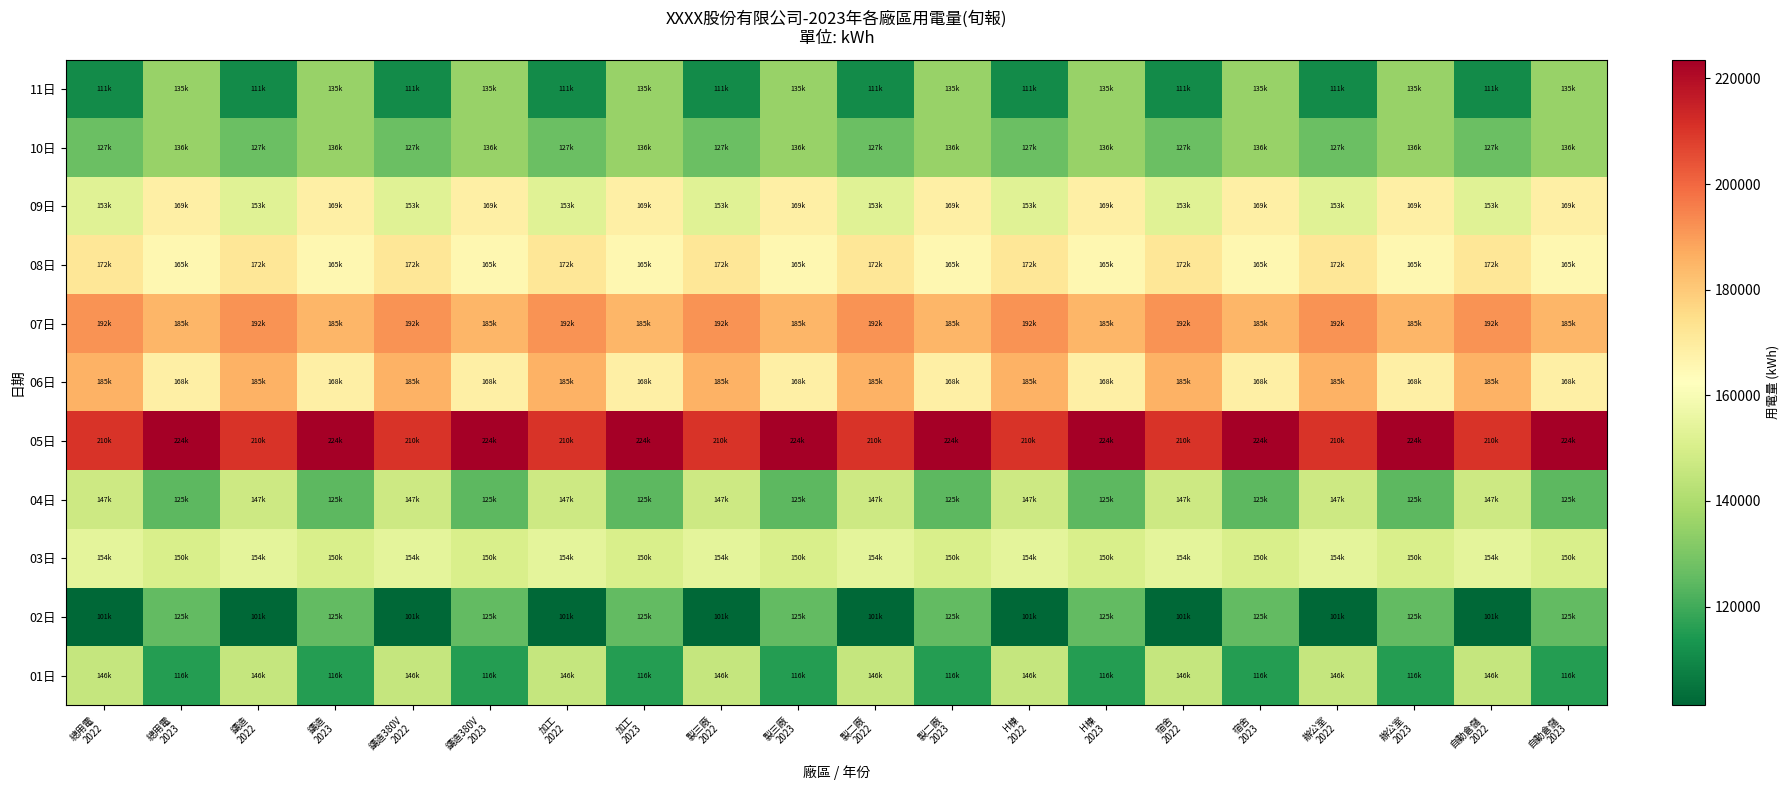

Reading right to left, transcribe all the data shown in this chart.

01日: 自動倉儲
2023=115521.0	自動倉儲
2022=145560.6	辦公室
2023=115521.0	辦公室
2022=145560.6	宿舍
2023=115521.0	宿舍
2022=145560.6	H棟
2023=115521.0	H棟
2022=145560.6	製二廠
2023=115521.0	製二廠
2022=145560.6	製三廠
2023=115521.0	製三廠
2022=145560.6	加工
2023=115521.0	加工
2022=145560.6	鑄造380V
2023=115521.0	鑄造380V
2022=145560.6	鑄造
2023=115521.0	鑄造
2022=145560.6	總用電
2023=115521.0	總用電
2022=145560.6
02日: 自動倉儲
2023=125315.0	自動倉儲
2022=101351.5	辦公室
2023=125315.0	辦公室
2022=101351.5	宿舍
2023=125315.0	宿舍
2022=101351.5	H棟
2023=125315.0	H棟
2022=101351.5	製二廠
2023=125315.0	製二廠
2022=101351.5	製三廠
2023=125315.0	製三廠
2022=101351.5	加工
2023=125315.0	加工
2022=101351.5	鑄造380V
2023=125315.0	鑄造380V
2022=101351.5	鑄造
2023=125315.0	鑄造
2022=101351.5	總用電
2023=125315.0	總用電
2022=101351.5
03日: 自動倉儲
2023=150055.3	自動倉儲
2022=154144.3	辦公室
2023=150055.3	辦公室
2022=154144.3	宿舍
2023=150055.3	宿舍
2022=154144.3	H棟
2023=150055.3	H棟
2022=154144.3	製二廠
2023=150055.3	製二廠
2022=154144.3	製三廠
2023=150055.3	製三廠
2022=154144.3	加工
2023=150055.3	加工
2022=154144.3	鑄造380V
2023=150055.3	鑄造380V
2022=154144.3	鑄造
2023=150055.3	鑄造
2022=154144.3	總用電
2023=150055.3	總用電
2022=154144.3
04日: 自動倉儲
2023=124544.0	自動倉儲
2022=147259.8	辦公室
2023=124544.0	辦公室
2022=147259.8	宿舍
2023=124544.0	宿舍
2022=147259.8	H棟
2023=124544.0	H棟
2022=147259.8	製二廠
2023=124544.0	製二廠
2022=147259.8	製三廠
2023=124544.0	製三廠
2022=147259.8	加工
2023=124544.0	加工
2022=147259.8	鑄造380V
2023=124544.0	鑄造380V
2022=147259.8	鑄造
2023=124544.0	鑄造
2022=147259.8	總用電
2023=124544.0	總用電
2022=147259.8
05日: 自動倉儲
2023=223541.0	自動倉儲
2022=210479.7	辦公室
2023=223541.0	辦公室
2022=210479.7	宿舍
2023=223541.0	宿舍
2022=210479.7	H棟
2023=223541.0	H棟
2022=210479.7	製二廠
2023=223541.0	製二廠
2022=210479.7	製三廠
2023=223541.0	製三廠
2022=210479.7	加工
2023=223541.0	加工
2022=210479.7	鑄造380V
2023=223541.0	鑄造380V
2022=210479.7	鑄造
2023=223541.0	鑄造
2022=210479.7	總用電
2023=223541.0	總用電
2022=210479.7
06日: 自動倉儲
2023=168240.0	自動倉儲
2022=185358.1	辦公室
2023=168240.0	辦公室
2022=185358.1	宿舍
2023=168240.0	宿舍
2022=185358.1	H棟
2023=168240.0	H棟
2022=185358.1	製二廠
2023=168240.0	製二廠
2022=185358.1	製三廠
2023=168240.0	製三廠
2022=185358.1	加工
2023=168240.0	加工
2022=185358.1	鑄造380V
2023=168240.0	鑄造380V
2022=185358.1	鑄造
2023=168240.0	鑄造
2022=185358.1	總用電
2023=168240.0	總用電
2022=185358.1
07日: 自動倉儲
2023=184541.0	自動倉儲
2022=191718.5	辦公室
2023=184541.0	辦公室
2022=191718.5	宿舍
2023=184541.0	宿舍
2022=191718.5	H棟
2023=184541.0	H棟
2022=191718.5	製二廠
2023=184541.0	製二廠
2022=191718.5	製三廠
2023=184541.0	製三廠
2022=191718.5	加工
2023=184541.0	加工
2022=191718.5	鑄造380V
2023=184541.0	鑄造380V
2022=191718.5	鑄造
2023=184541.0	鑄造
2022=191718.5	總用電
2023=184541.0	總用電
2022=191718.5
08日: 自動倉儲
2023=165458.0	自動倉儲
2022=171797.0	辦公室
2023=165458.0	辦公室
2022=171797.0	宿舍
2023=165458.0	宿舍
2022=171797.0	H棟
2023=165458.0	H棟
2022=171797.0	製二廠
2023=165458.0	製二廠
2022=171797.0	製三廠
2023=165458.0	製三廠
2022=171797.0	加工
2023=165458.0	加工
2022=171797.0	鑄造380V
2023=165458.0	鑄造380V
2022=171797.0	鑄造
2023=165458.0	鑄造
2022=171797.0	總用電
2023=165458.0	總用電
2022=171797.0
09日: 自動倉儲
2023=168541.0	自動倉儲
2022=152864.4	辦公室
2023=168541.0	辦公室
2022=152864.4	宿舍
2023=168541.0	宿舍
2022=152864.4	H棟
2023=168541.0	H棟
2022=152864.4	製二廠
2023=168541.0	製二廠
2022=152864.4	製三廠
2023=168541.0	製三廠
2022=152864.4	加工
2023=168541.0	加工
2022=152864.4	鑄造380V
2023=168541.0	鑄造380V
2022=152864.4	鑄造
2023=168541.0	鑄造
2022=152864.4	總用電
2023=168541.0	總用電
2022=152864.4
10日: 自動倉儲
2023=135555.0	自動倉儲
2022=126978.0	辦公室
2023=135555.0	辦公室
2022=126978.0	宿舍
2023=135555.0	宿舍
2022=126978.0	H棟
2023=135555.0	H棟
2022=126978.0	製二廠
2023=135555.0	製二廠
2022=126978.0	製三廠
2023=135555.0	製三廠
2022=126978.0	加工
2023=135555.0	加工
2022=126978.0	鑄造380V
2023=135555.0	鑄造380V
2022=126978.0	鑄造
2023=135555.0	鑄造
2022=126978.0	總用電
2023=135555.0	總用電
2022=126978.0
11日: 自動倉儲
2023=135247.0	自動倉儲
2022=110548.9	辦公室
2023=135247.0	辦公室
2022=110548.9	宿舍
2023=135247.0	宿舍
2022=110548.9	H棟
2023=135247.0	H棟
2022=110548.9	製二廠
2023=135247.0	製二廠
2022=110548.9	製三廠
2023=135247.0	製三廠
2022=110548.9	加工
2023=135247.0	加工
2022=110548.9	鑄造380V
2023=135247.0	鑄造380V
2022=110548.9	鑄造
2023=135247.0	鑄造
2022=110548.9	總用電
2023=135247.0	總用電
2022=110548.9